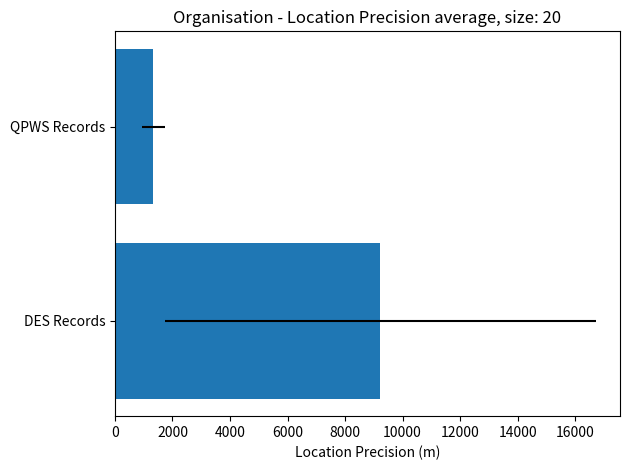

What is the value of the 2nd bar from the left?

1333.3